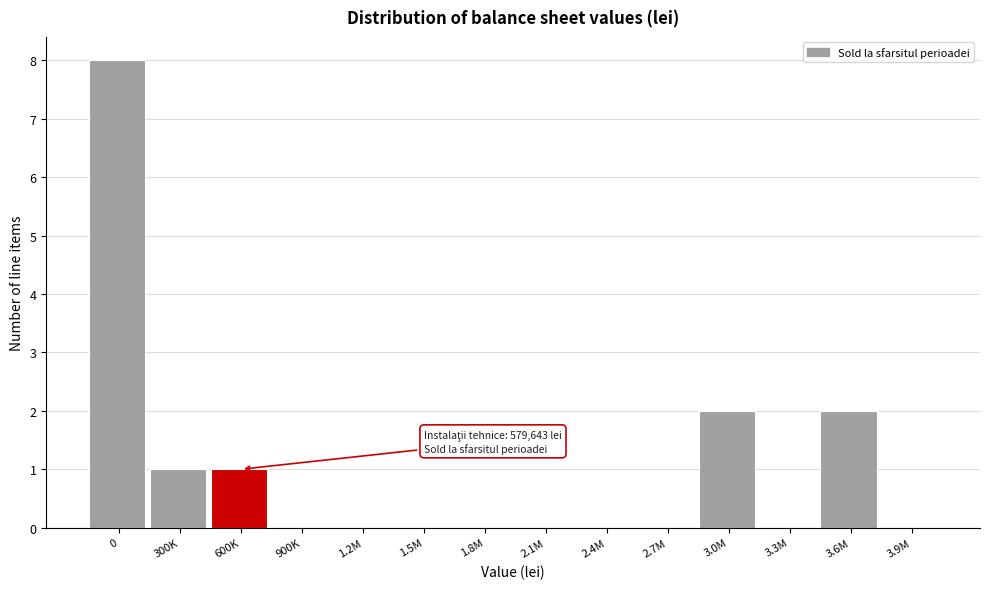

Reading left to right, what are all the values shown in this chart?

0=8	300K=1	600K=1	900K=0	1.2M=0	1.5M=0	1.8M=0	2.1M=0	2.4M=0	2.7M=0	3.0M=2	3.3M=0	3.6M=2	3.9M=0